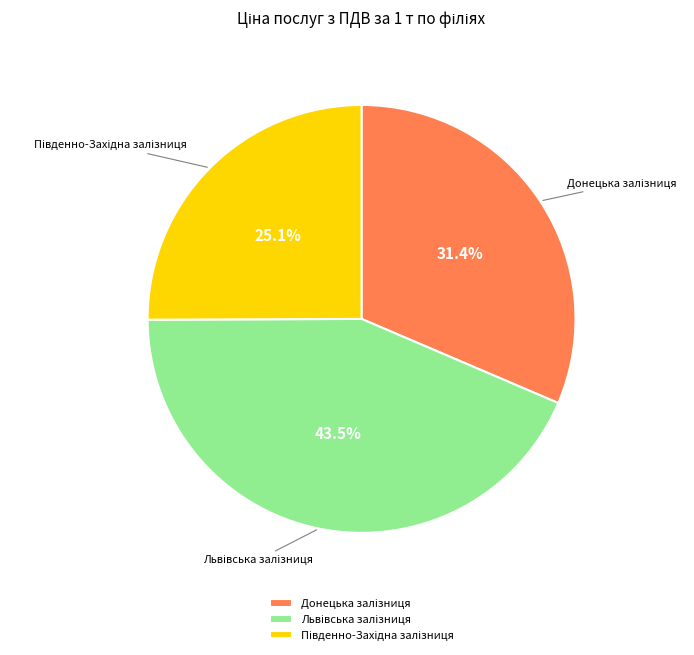

Does any single category account for the majority?

No